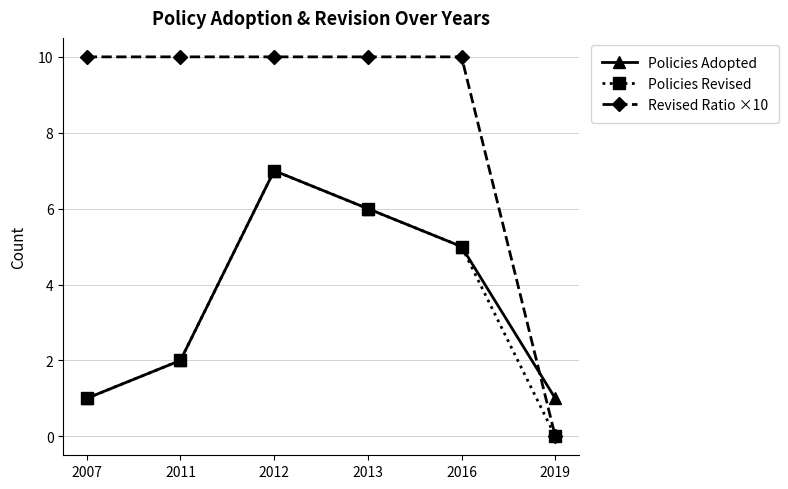

True or false: Revised Ratio ×10 and Policies Adopted intersect in this chart.

True